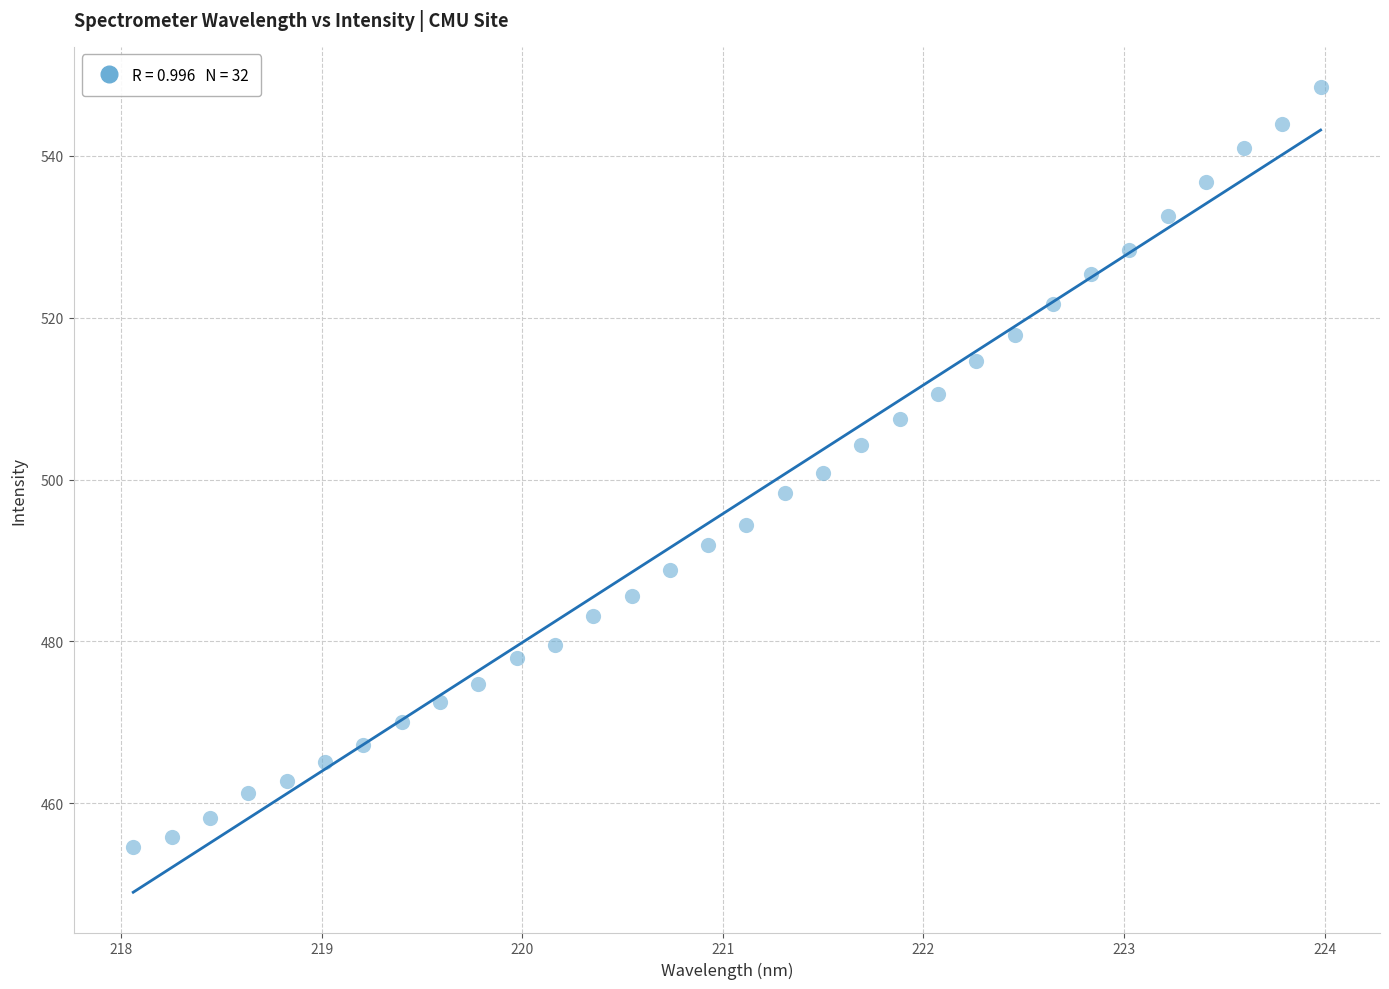

What is the range of Y values (max minus min)?

93.9